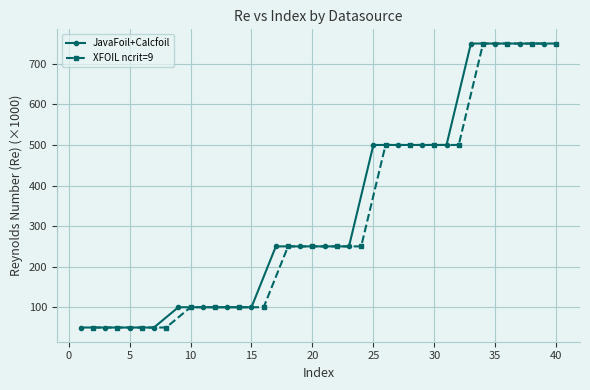

True or false: JavaFoil+Calcfoil has a value of 500 at 25.

True